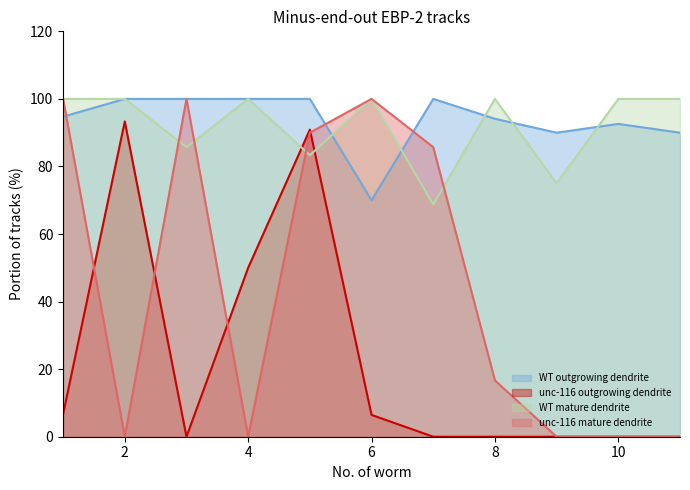

What is the difference between the highest and lowest values at 9?

90.0